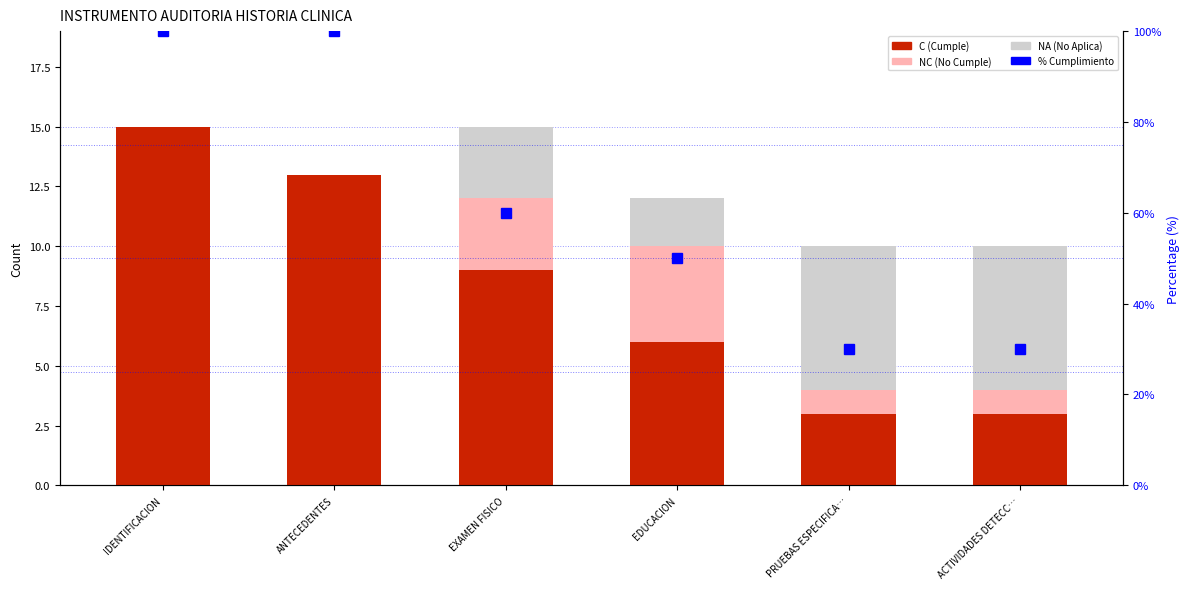

How many values in the NC (No Cumple) series are below 1?

2